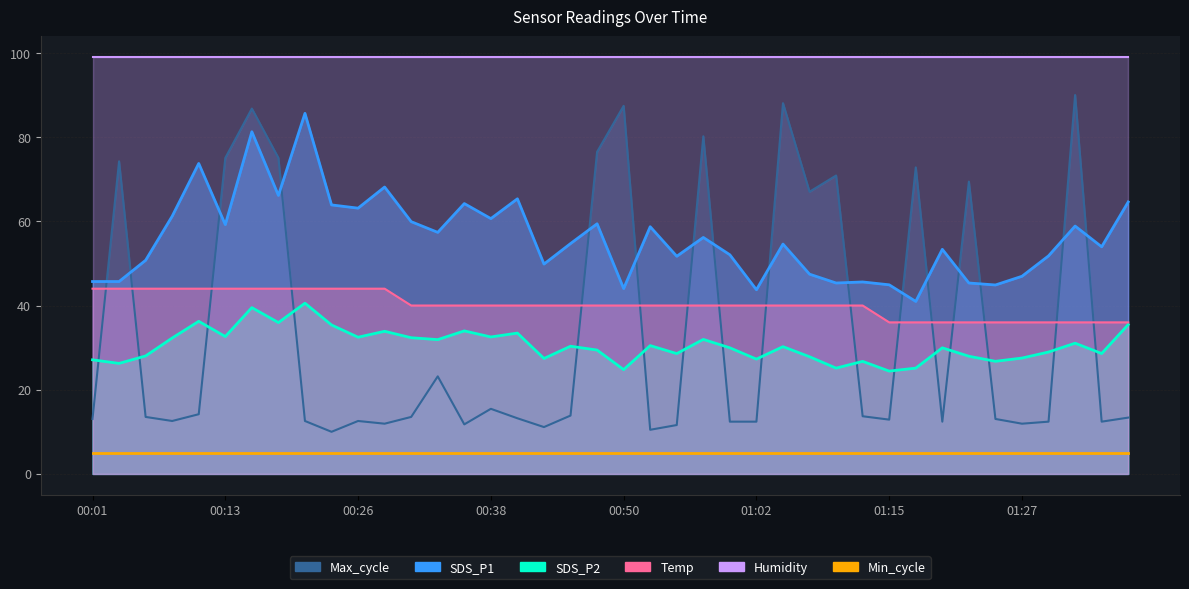

Between 00:23 and 00:08, which is larger?

00:23